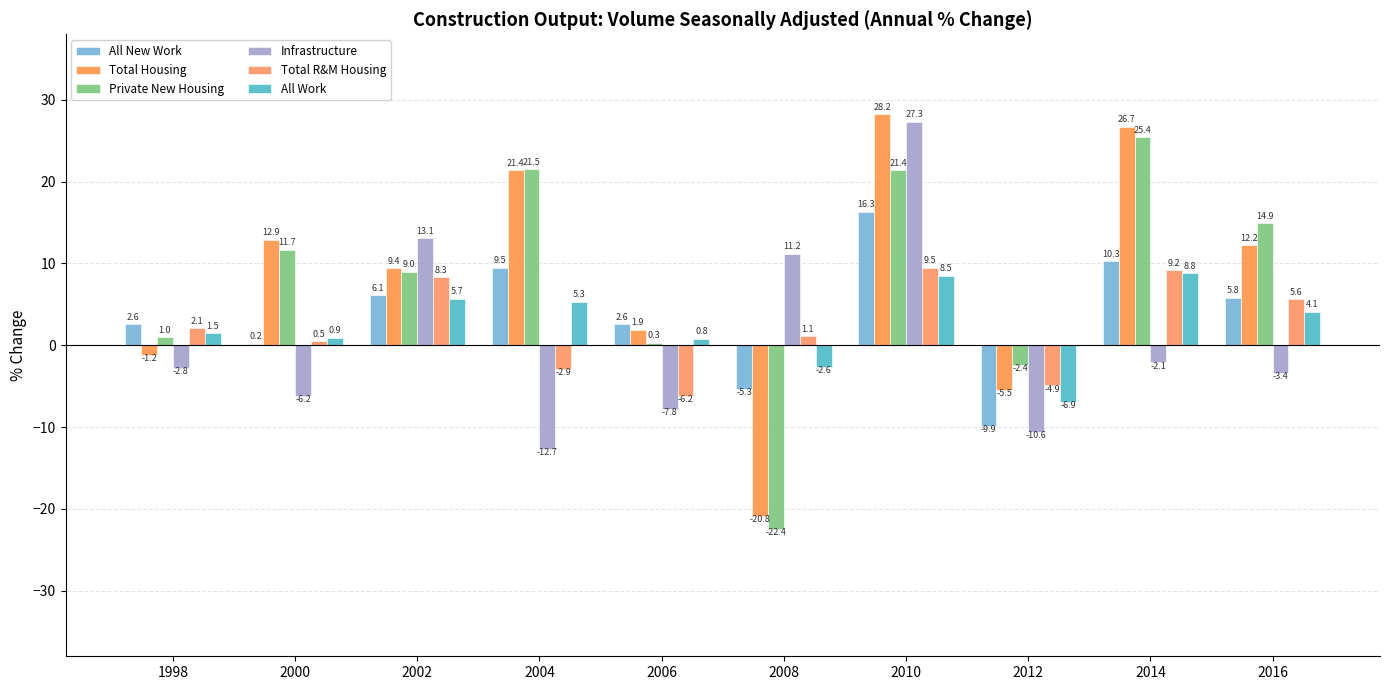

How many values in the Private New Housing series exceed 11?

5